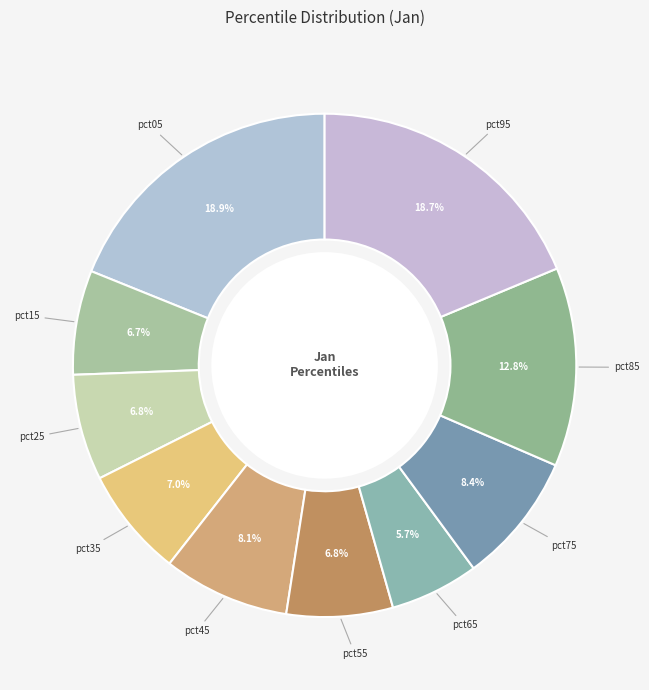

To the nearest percent, what is the difference between the largest and smallest slice percentages?

13%